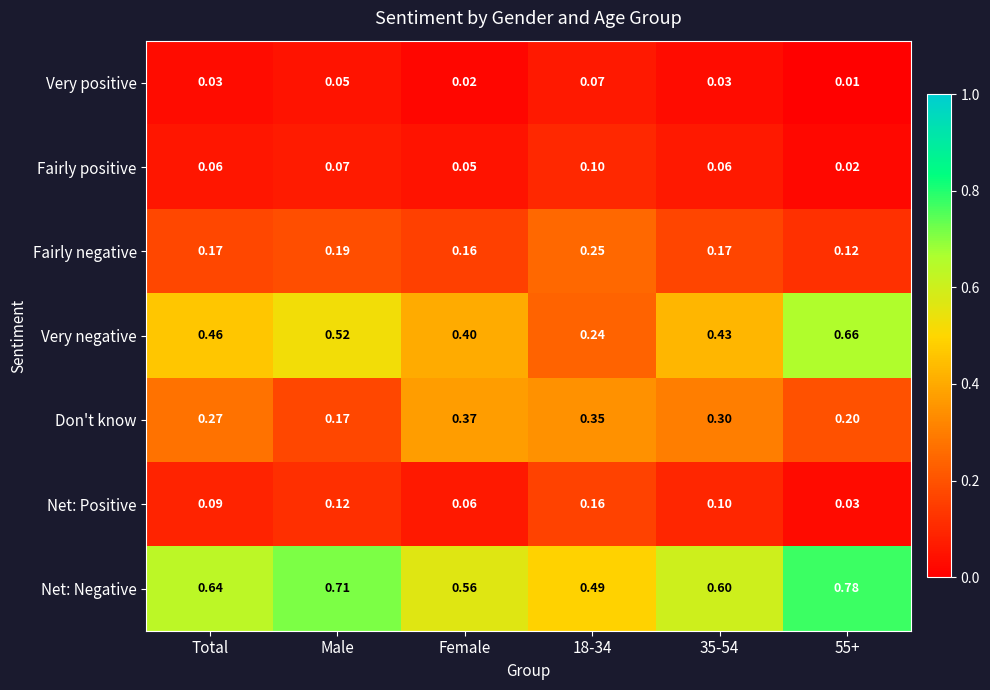

Which series changed the most between Male and 35-54?

Don't know